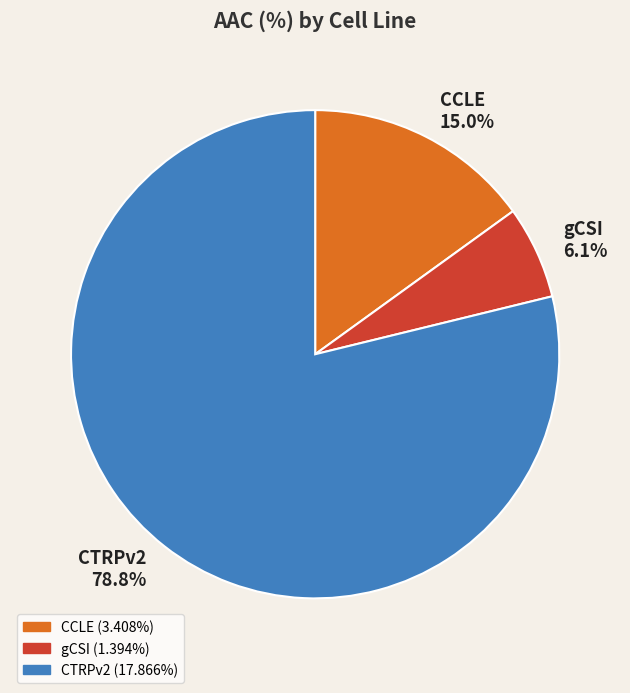

Is the sum of gCSI and CCLE greater than half?

No